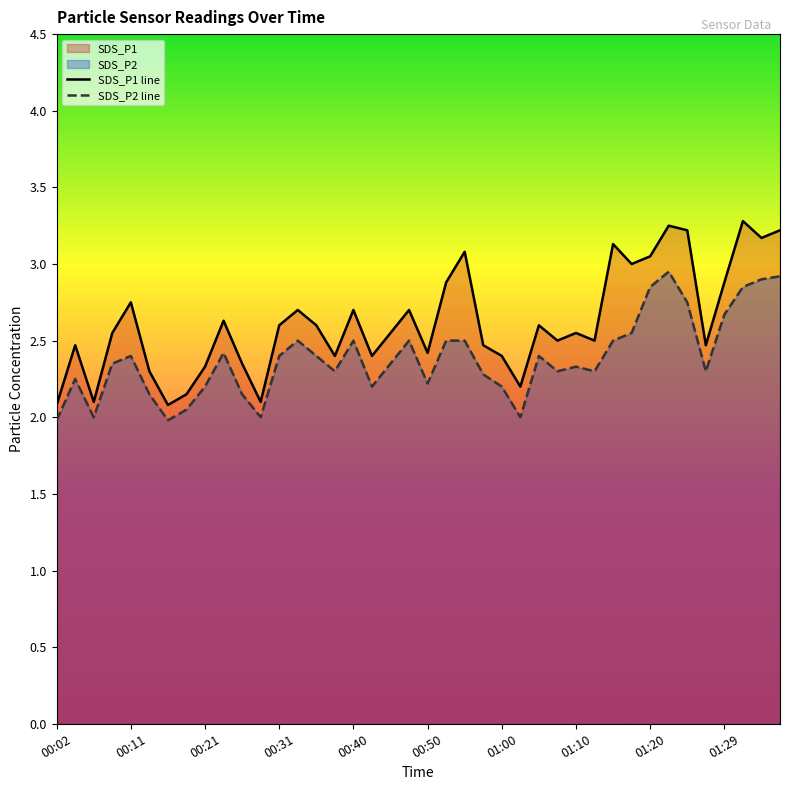

Reading right to left, list all the values displayed in this chart.

SDS_P1 line: 3.2	3.2	3.3	2.9	2.5	3.2	3.2	3.0	3.0	3.1	2.5	2.5	2.5	2.6	2.2	2.4	2.5	3.1	2.9	2.4	2.7	2.5	2.4	2.7	2.4	2.6	2.7	2.6	2.1	2.4	2.6	2.3	2.1	2.1	2.3	2.8	2.5	2.1	2.5	2.1
SDS_P2 line: 2.9	2.9	2.9	2.7	2.3	2.8	3.0	2.9	2.5	2.5	2.3	2.3	2.3	2.4	2.0	2.2	2.3	2.5	2.5	2.2	2.5	2.4	2.2	2.5	2.3	2.4	2.5	2.4	2.0	2.1	2.4	2.2	2.0	2.0	2.1	2.4	2.4	2.0	2.2	2.0